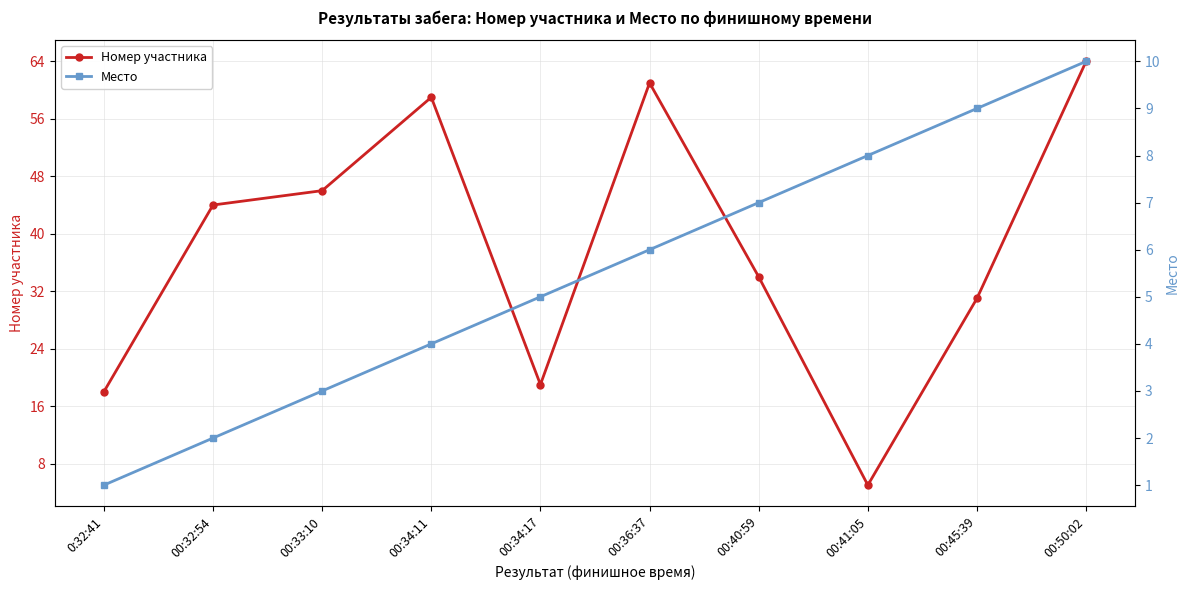

What is the highest value of the Место series?

10